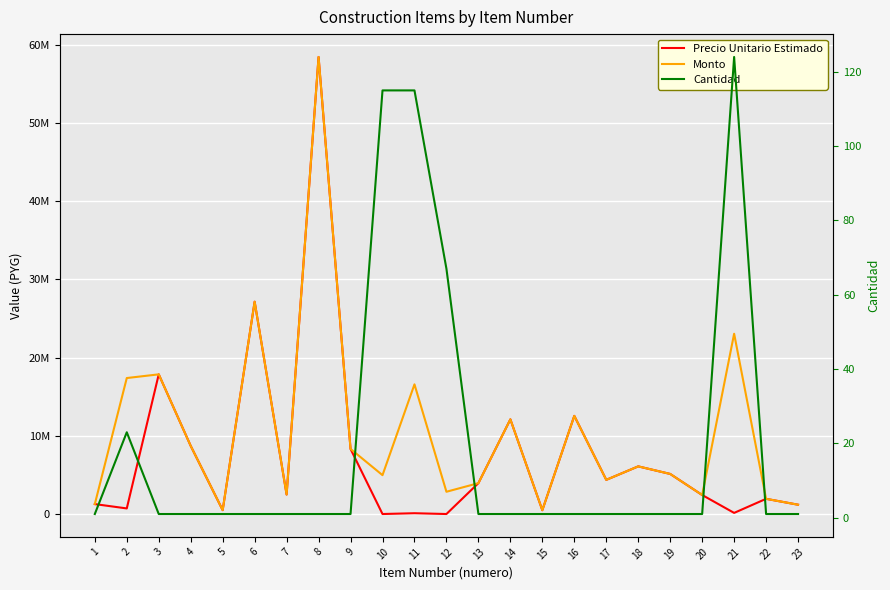

What is the smallest value displayed?

1